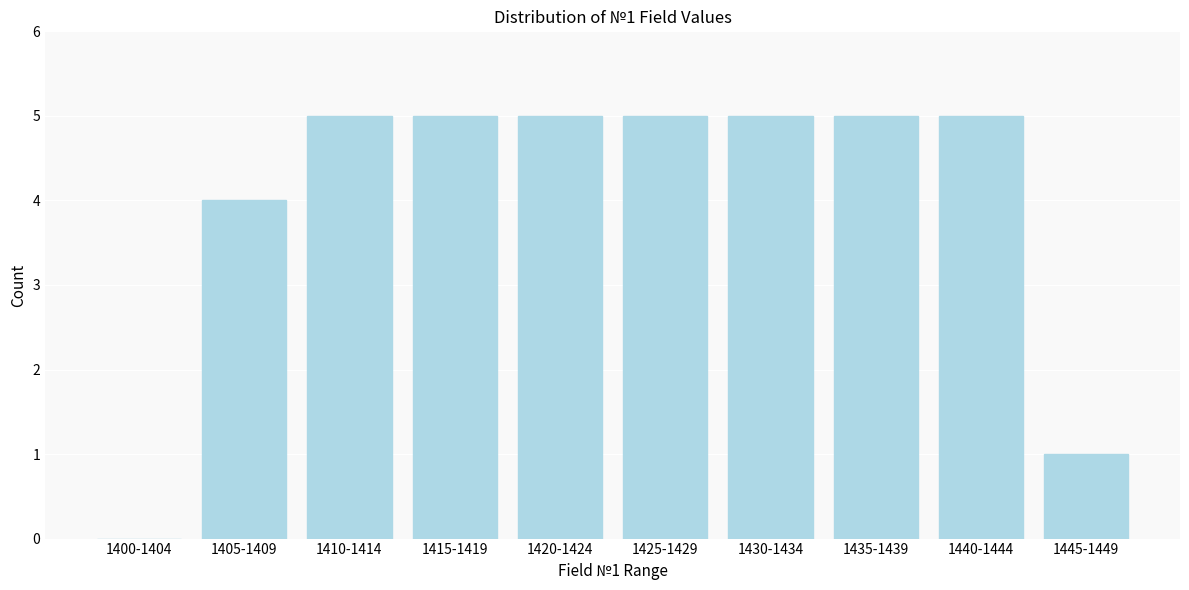

Reading left to right, transcribe all the data shown in this chart.

1400-1404=0	1405-1409=4	1410-1414=5	1415-1419=5	1420-1424=5	1425-1429=5	1430-1434=5	1435-1439=5	1440-1444=5	1445-1449=1